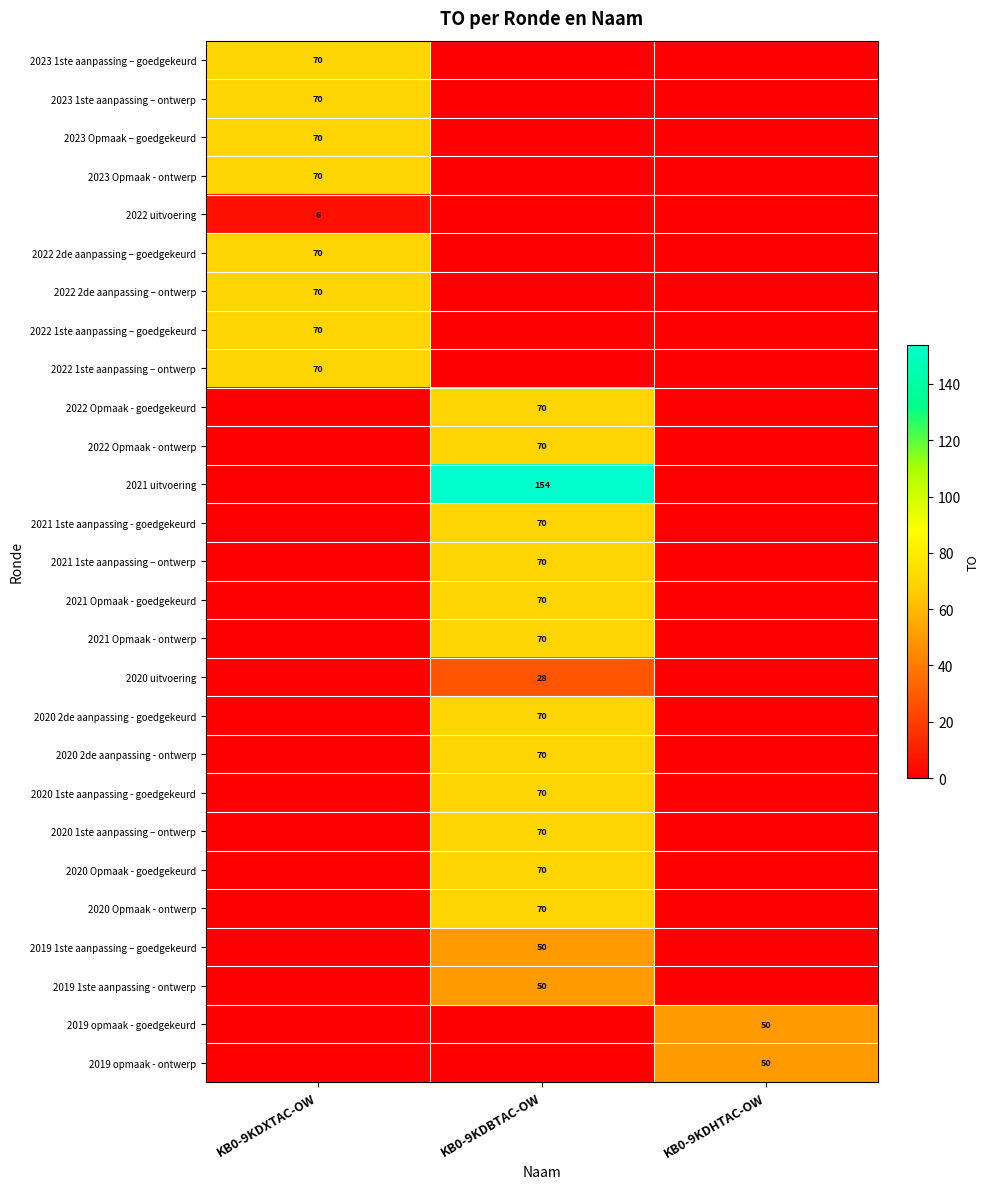

The 2021 Opmaak - ontwerp series shows 35 at KB0-9KDBTAC-OW. True or false?

False